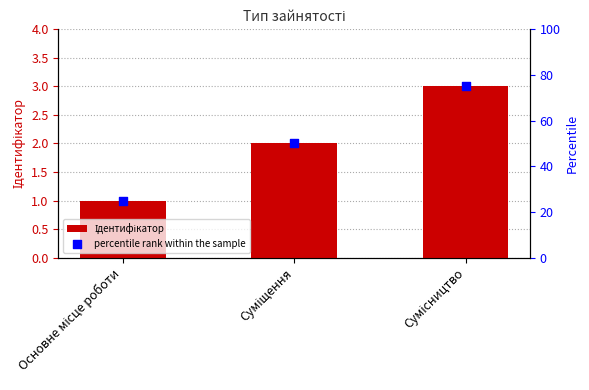

Which series has the largest total across all categories?

percentile rank within the sample